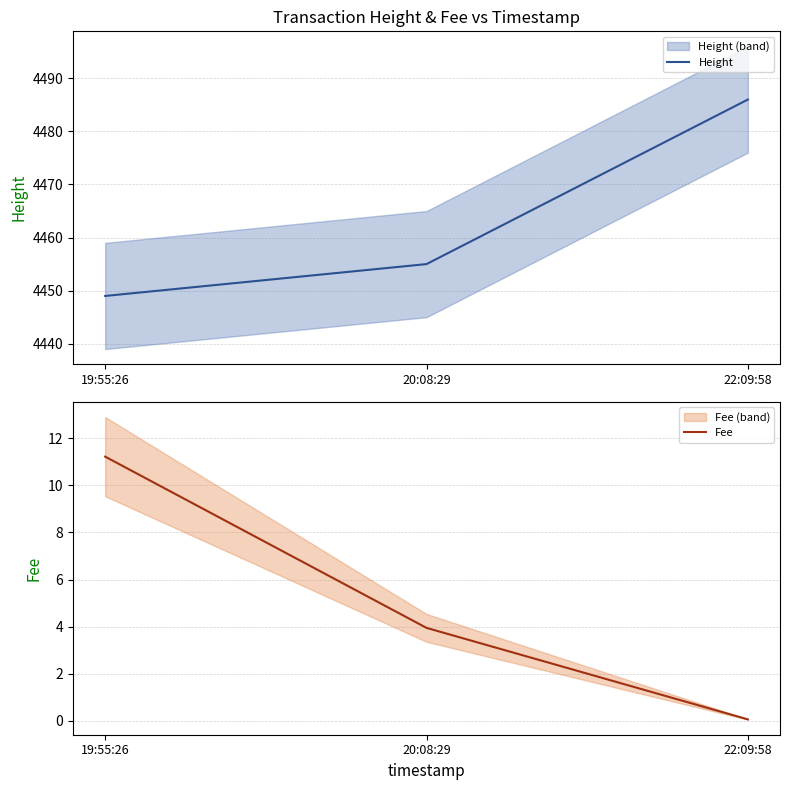

Where is Height nearest to the value 4467?

20:08:29